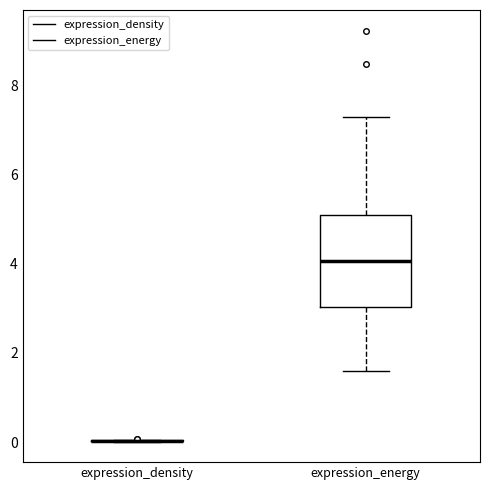

Comparing the boxes themselves (not the whiskers), which one is the tallest?

expression_energy